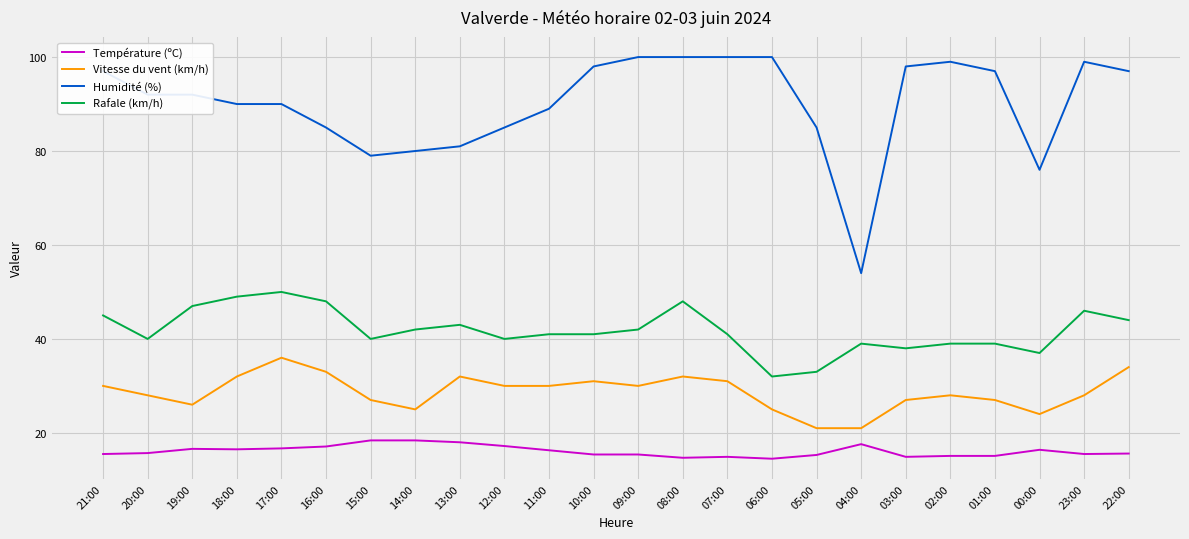

What position from the left is 11:00?

11